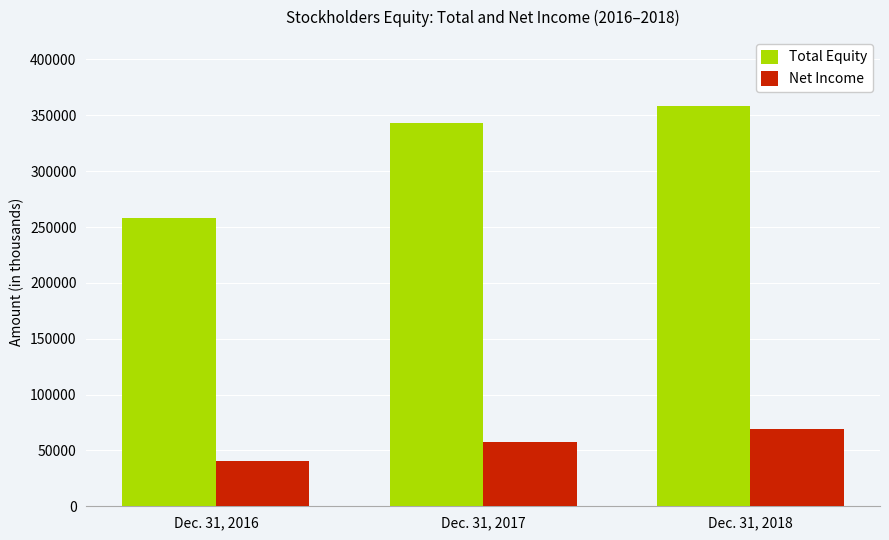

At which category is the sum across all series the highest?

Dec. 31, 2018